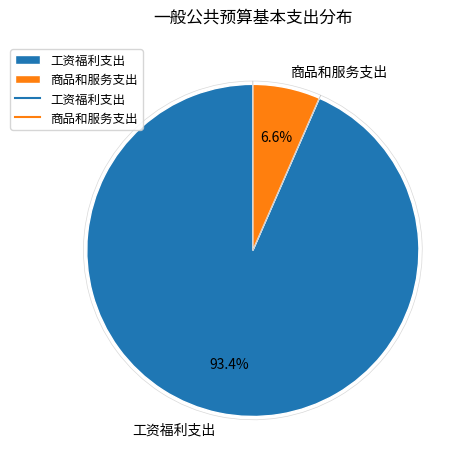

Does 工资福利支出 account for over 50% of the chart?

Yes